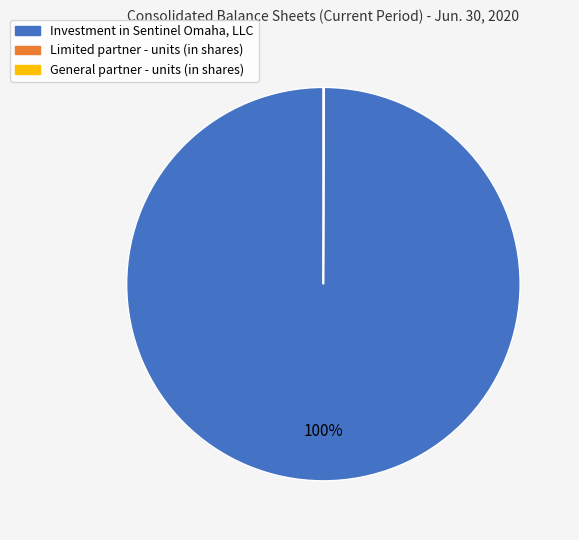

To the nearest percent, what is the average slice percentage?

33%